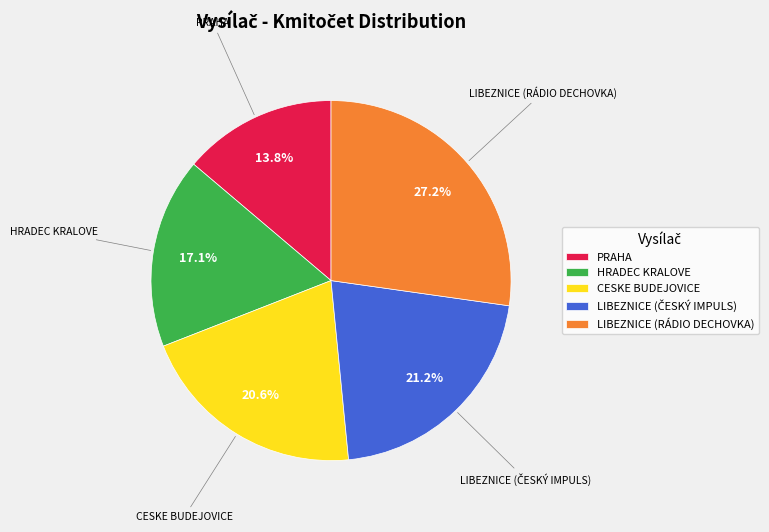

How many slices are in this pie chart?

5